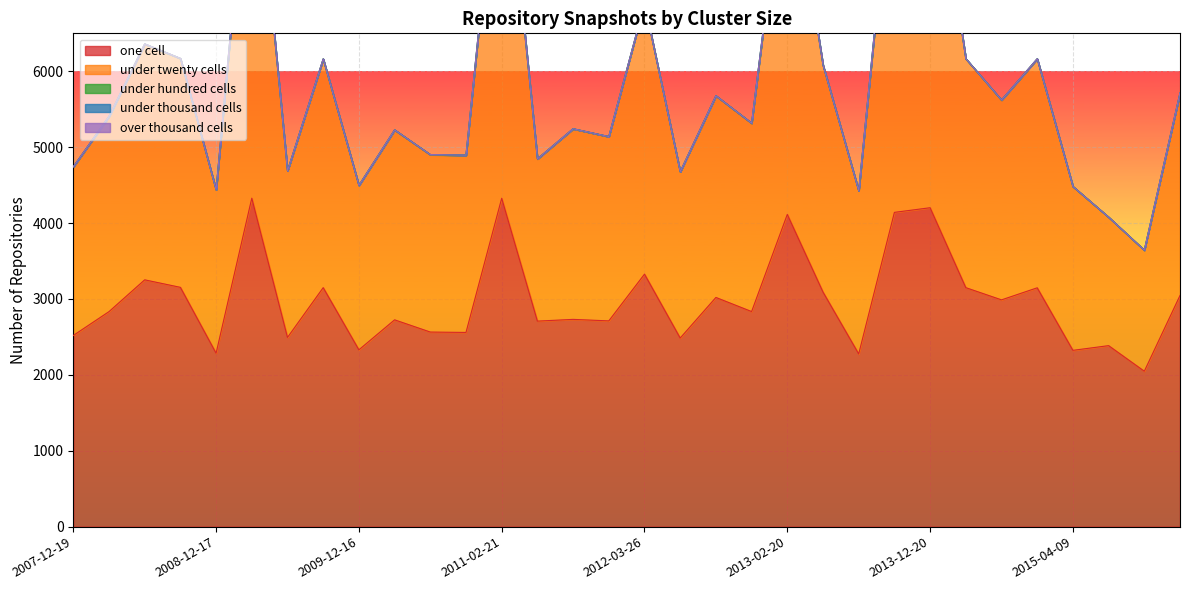

Is the value of under_twenty_cells at 2012-07-13 greater than the value of under_hundred_cells at 2013-05-21?

Yes